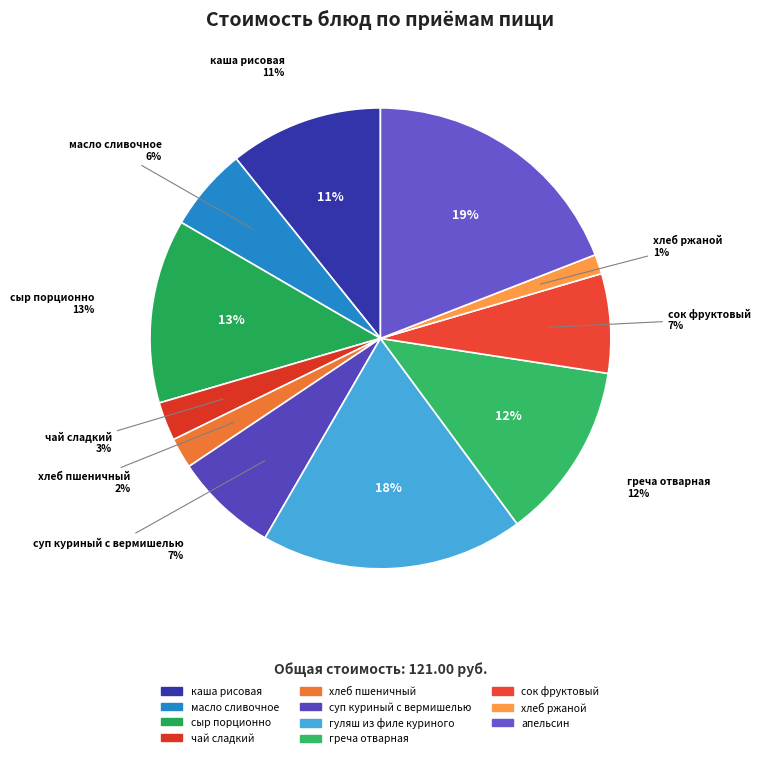

Which category has the biggest portion of the pie?

апельсин